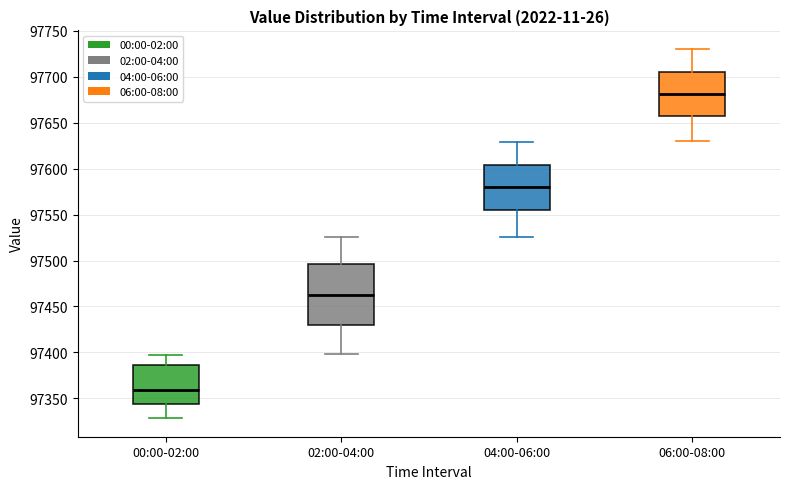

Which box has the highest median line?

06:00-08:00